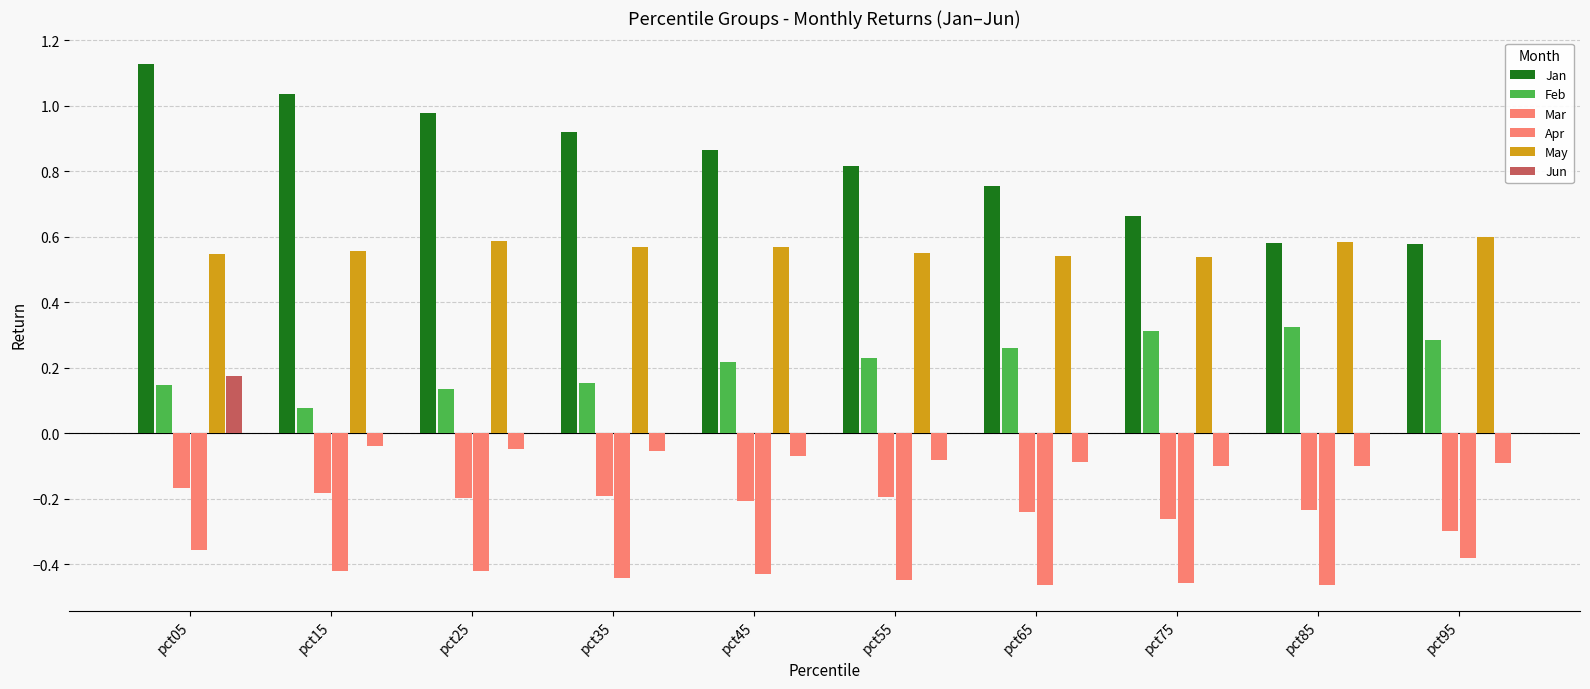

At pct45, list the series in order from largest to smallest.

Jan, May, Feb, Jun, Mar, Apr